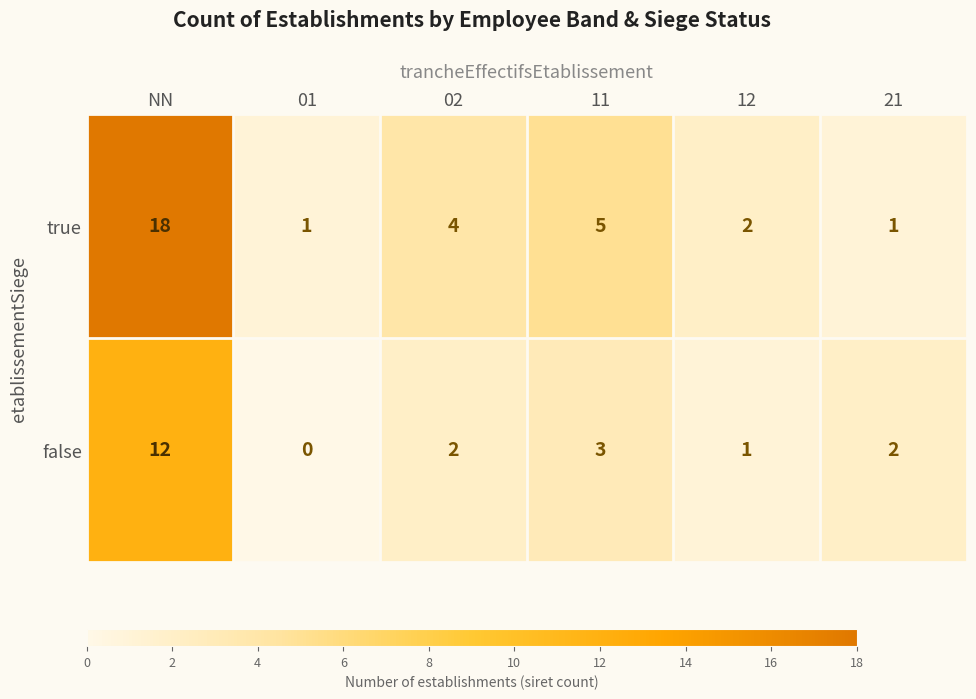

At which category does the chart reach its peak across all series?

NN